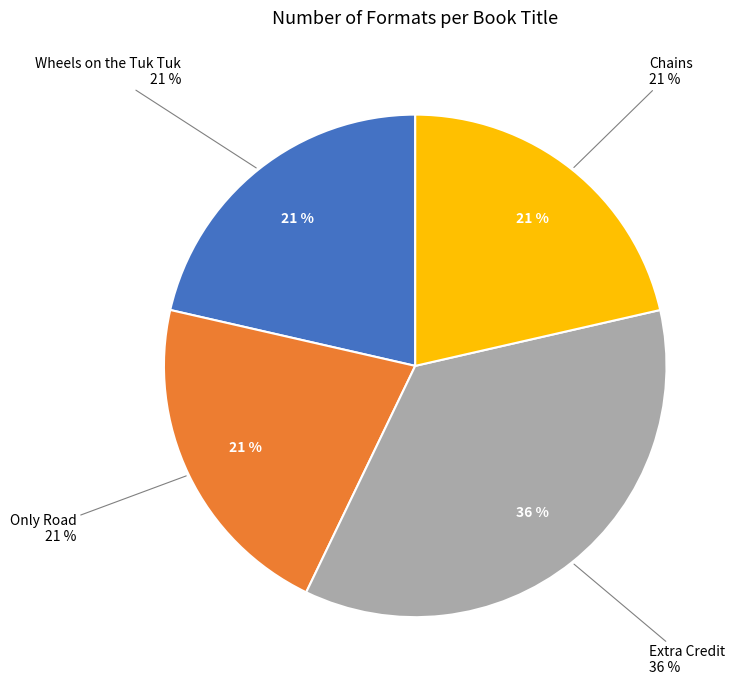

What is the smallest slice in the pie chart?

Wheels on the Tuk Tuk